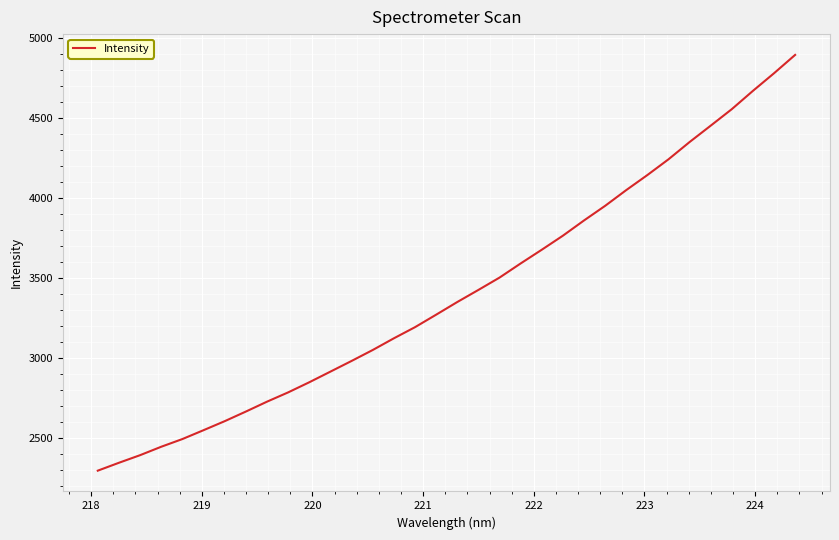

What is the smallest value displayed?

2293.6